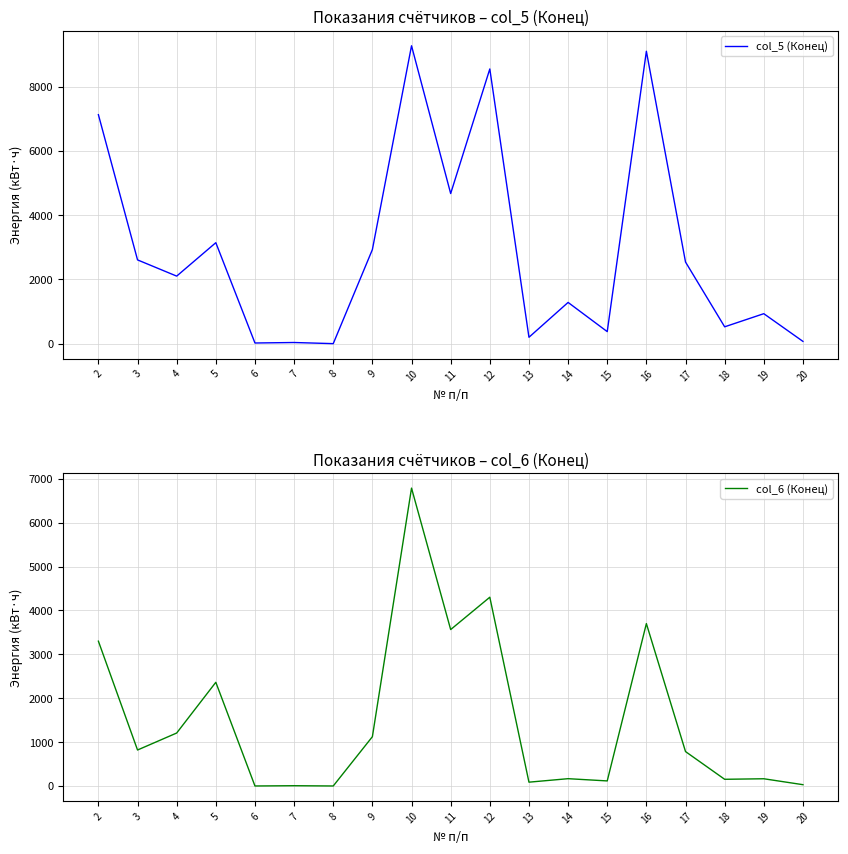

What is the difference between the second highest and second lowest values in the col_6 (Конец) series?

4302.8